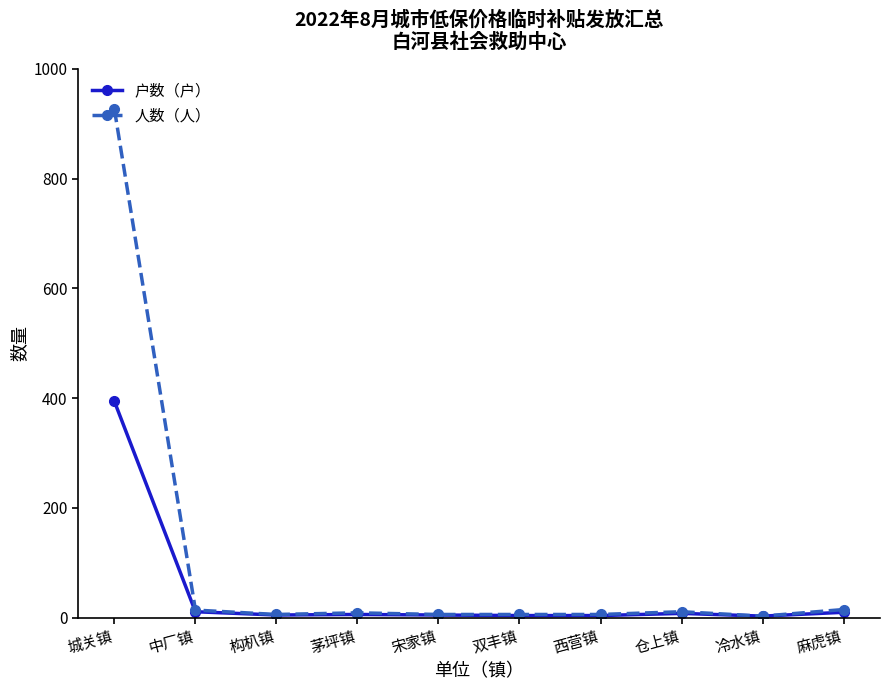

At which category does the chart reach its peak across all series?

城关镇